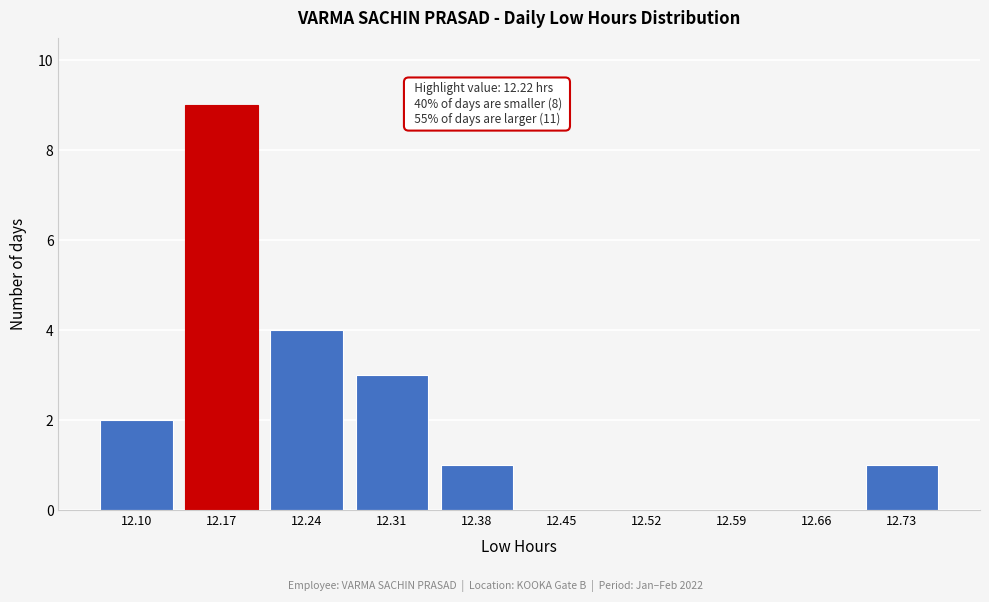

Reading right to left, what are all the values shown in this chart?

12.73=1	12.66=0	12.59=0	12.52=0	12.45=0	12.38=1	12.31=3	12.24=4	12.17=9	12.10=2